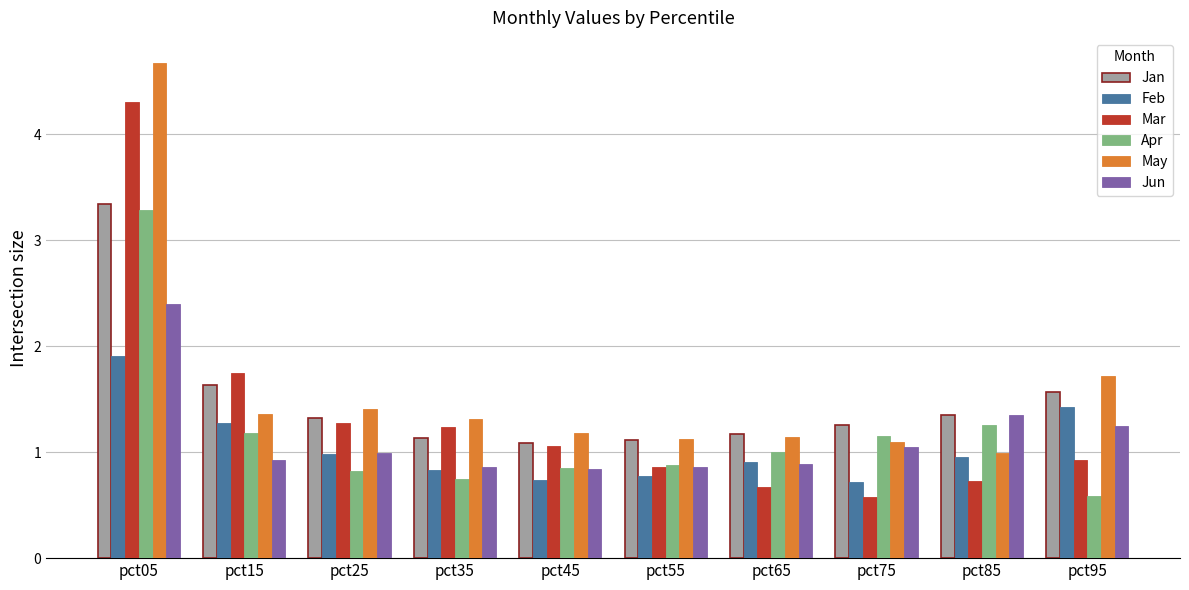

What is the highest value of the Jan series?

3.3